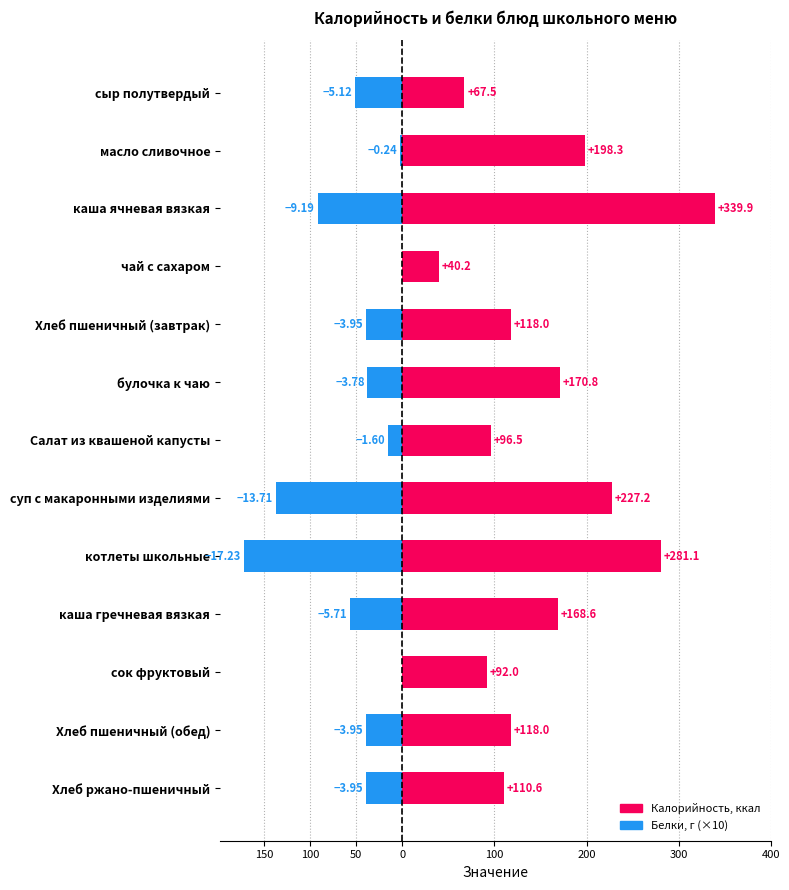

What are all the series names shown in the legend?

Калорийность, Белки (×10)